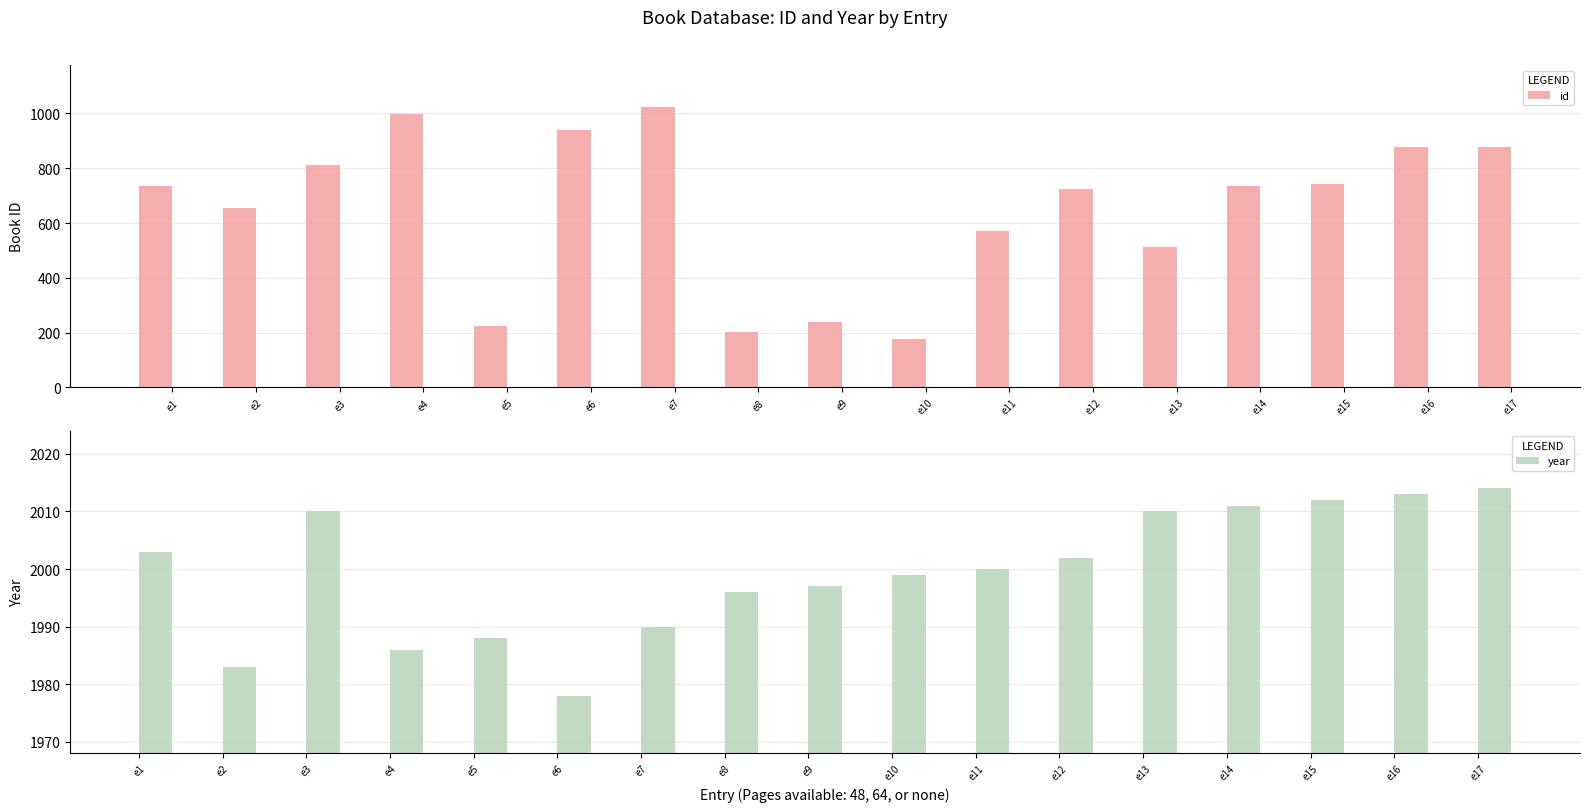

What is the sum of the id values at e9 and e5?

462